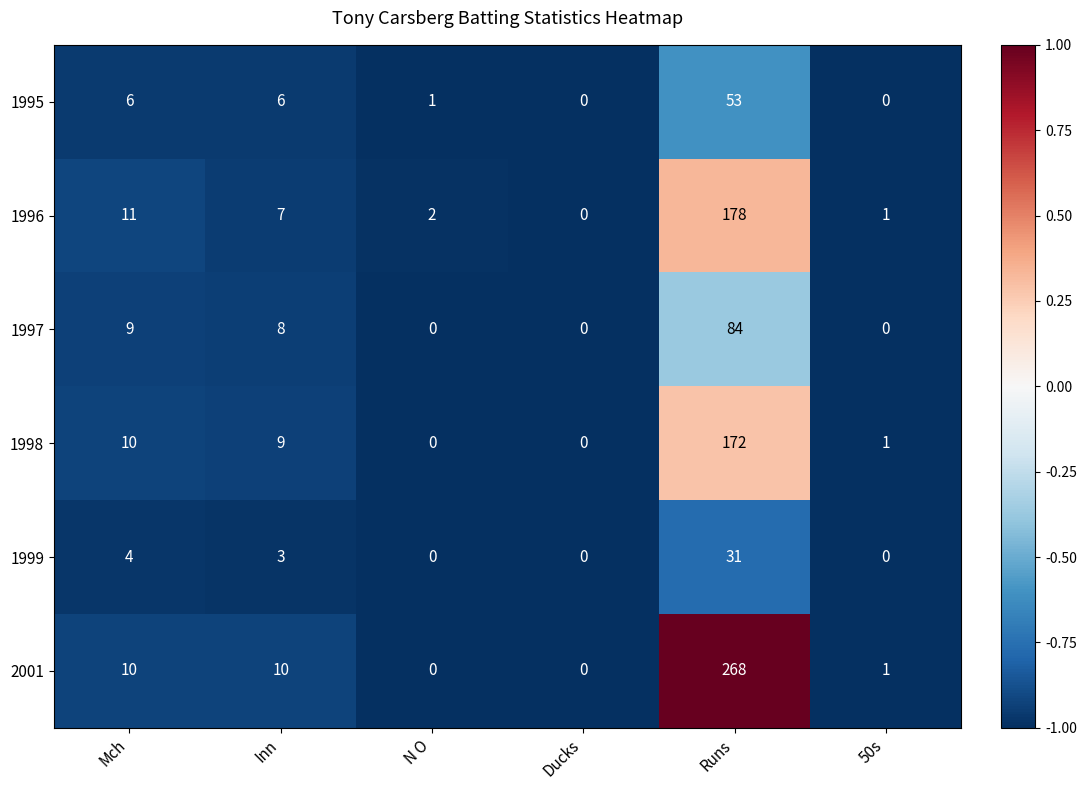

Which series has the largest range (max minus min)?

2001